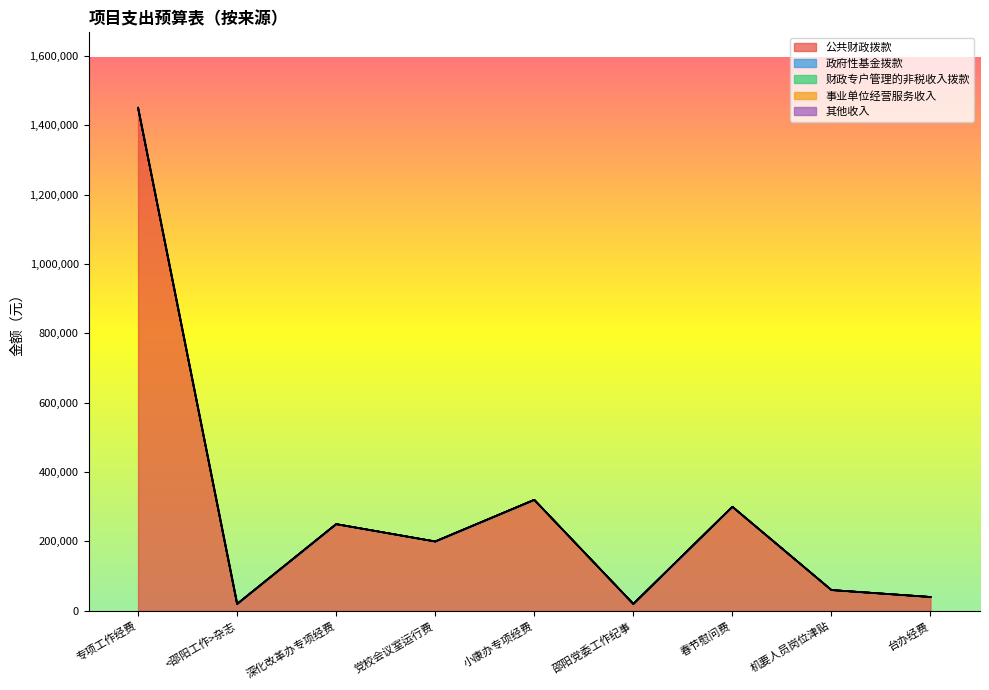

True or false: 公共财政拨款 has a value of 556286 at 专项工作经费.

False